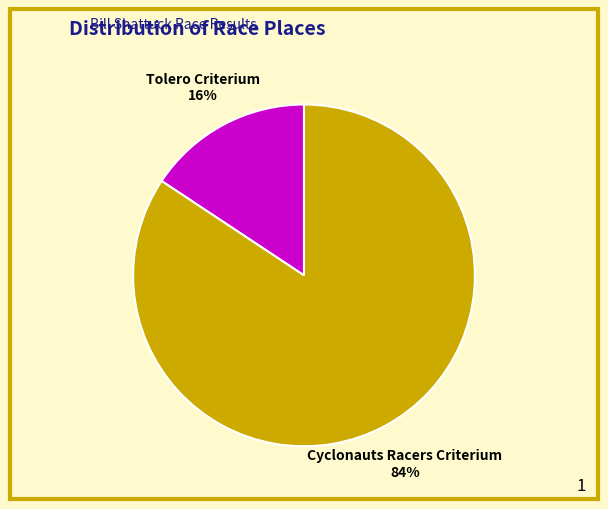

The Cyclonauts Racers Criterium slice represents 84% of the pie. True or false?

True